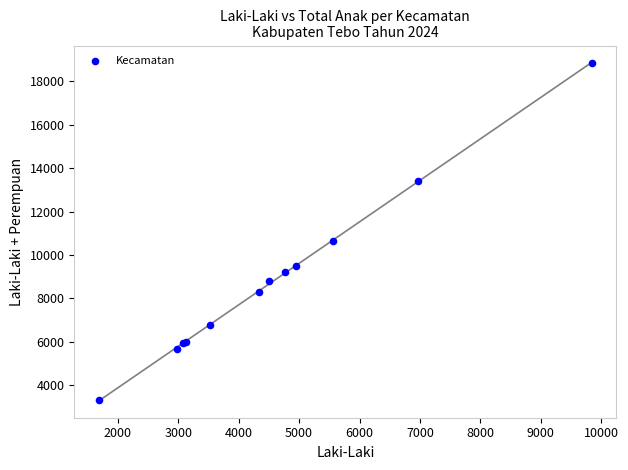

What Y value in the scatter plot is closest to 11087?

10661